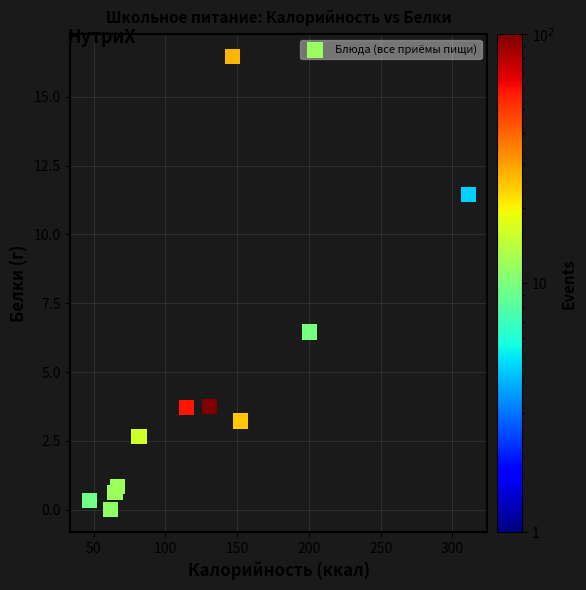

What is the average X value?

125.3